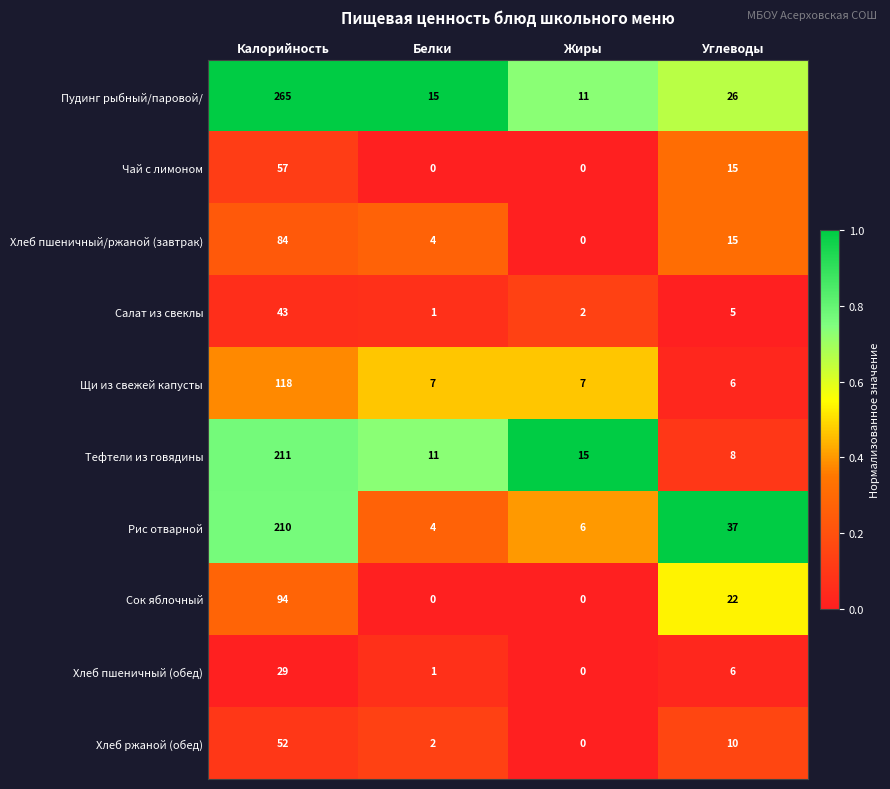

What is the total value across all series at Калорийность?

1163